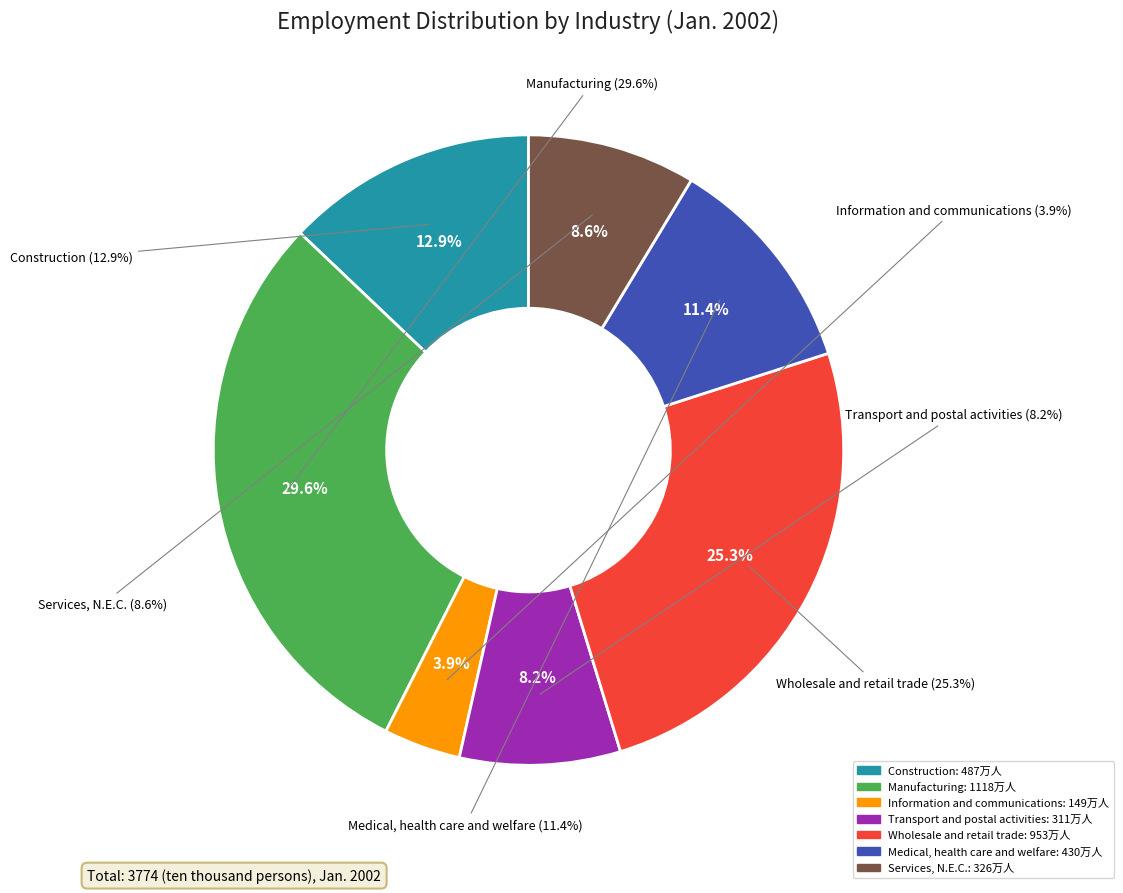

The Wholesale and retail trade slice represents 15% of the pie. True or false?

False